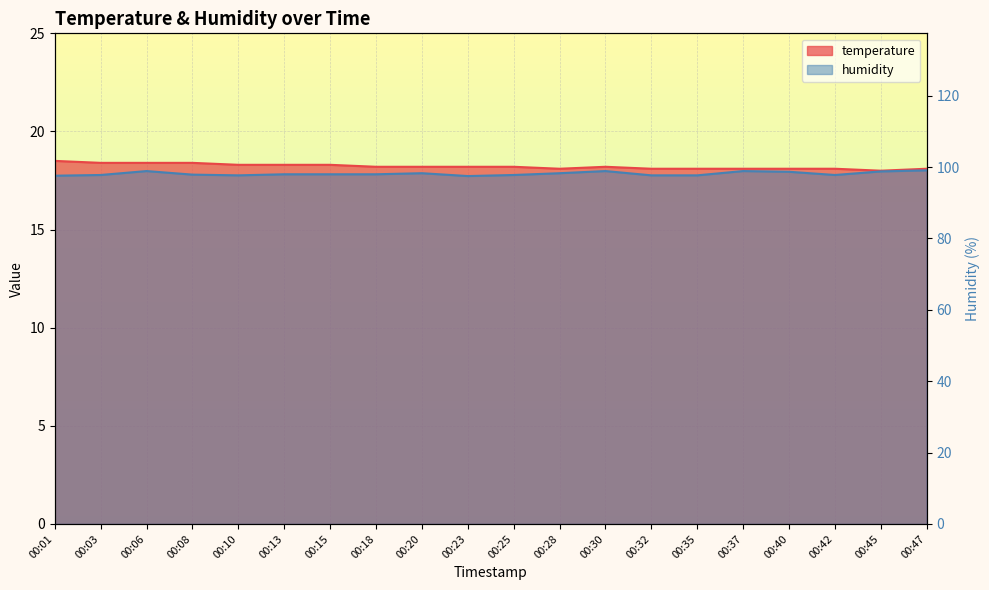

At which category is the sum across all series the highest?

00:06